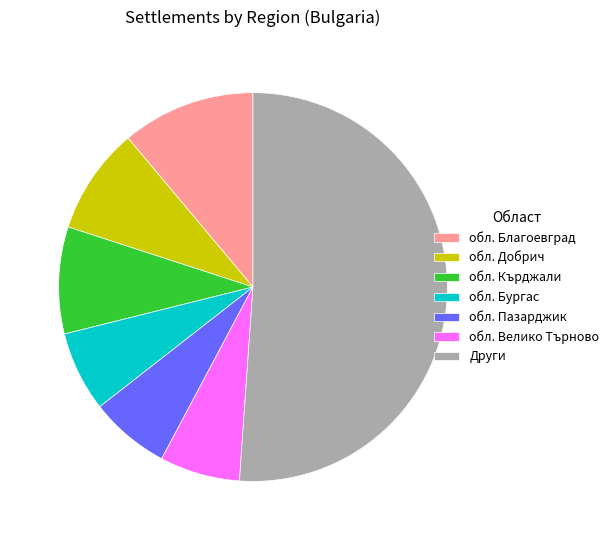

Combined, do обл. Кърджали and обл. Благоевград account for over 50%?

No